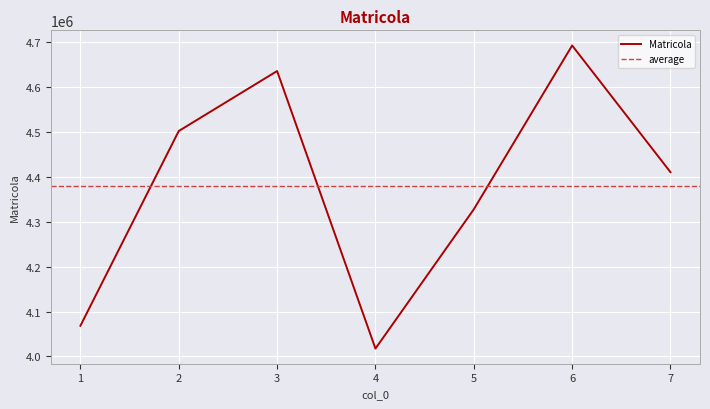

What is the change in value from 1 to 4?

-50731